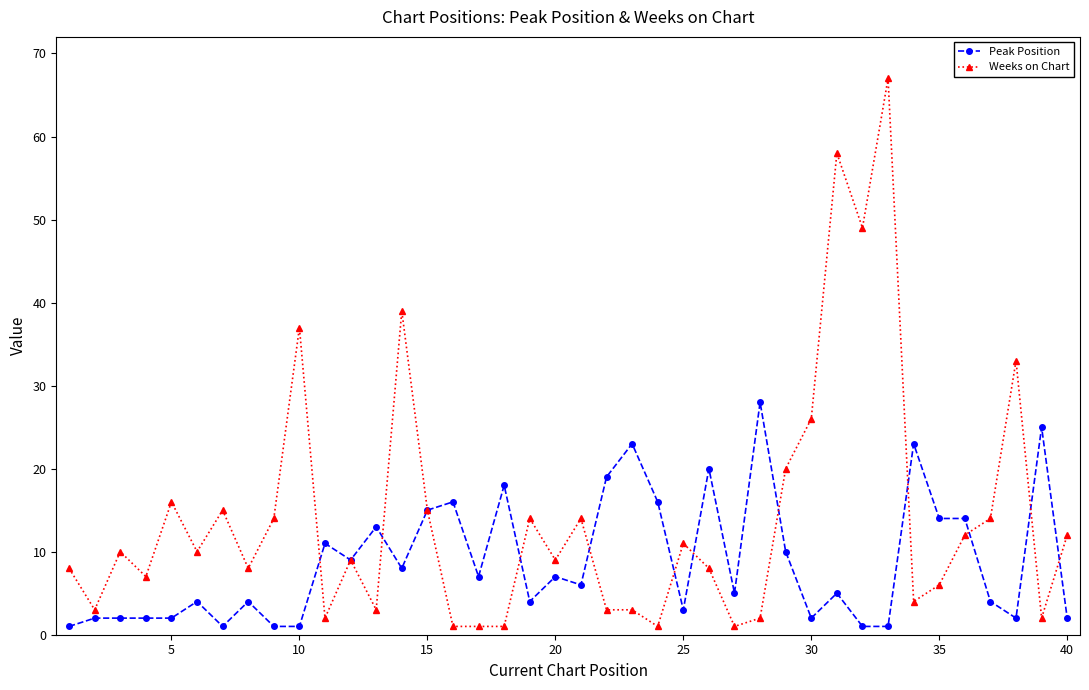

Rank the series by their average value, from lowest to highest.

Peak Position, Weeks on Chart